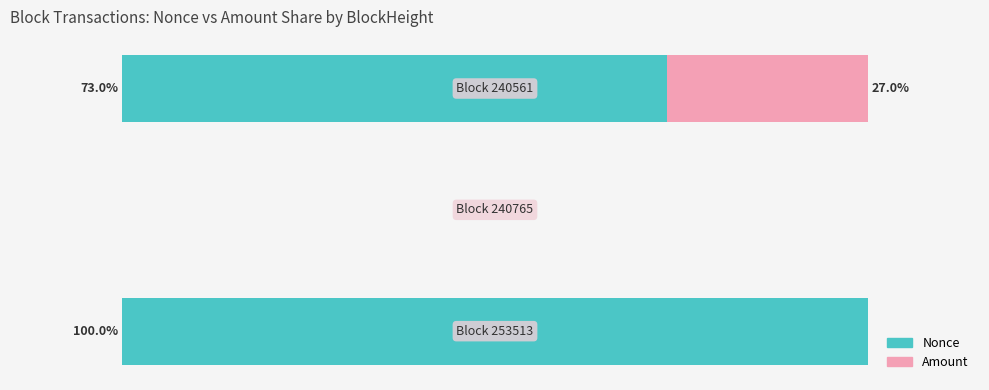

What are all the series names shown in the legend?

Nonce, Amount